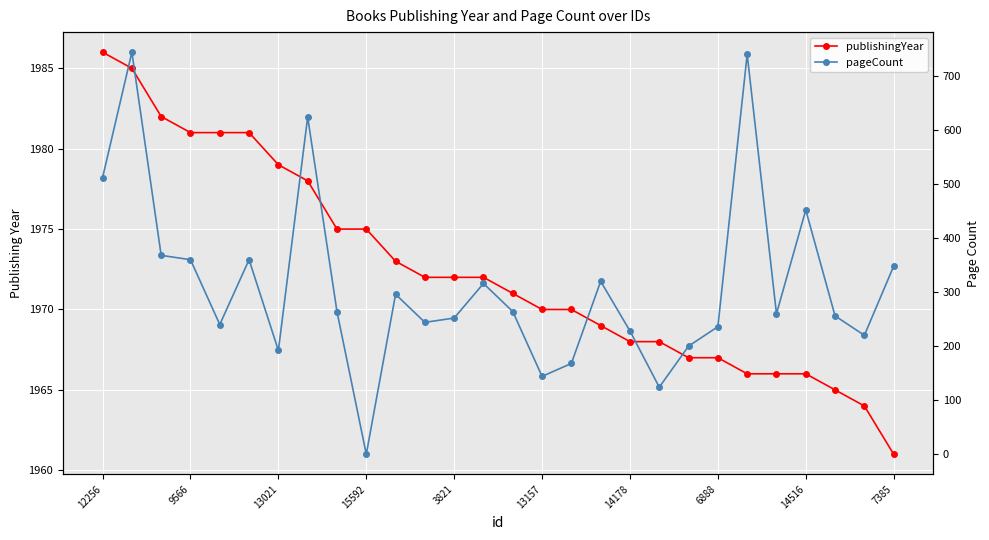

Is this an area chart (filled region under the line)?

No